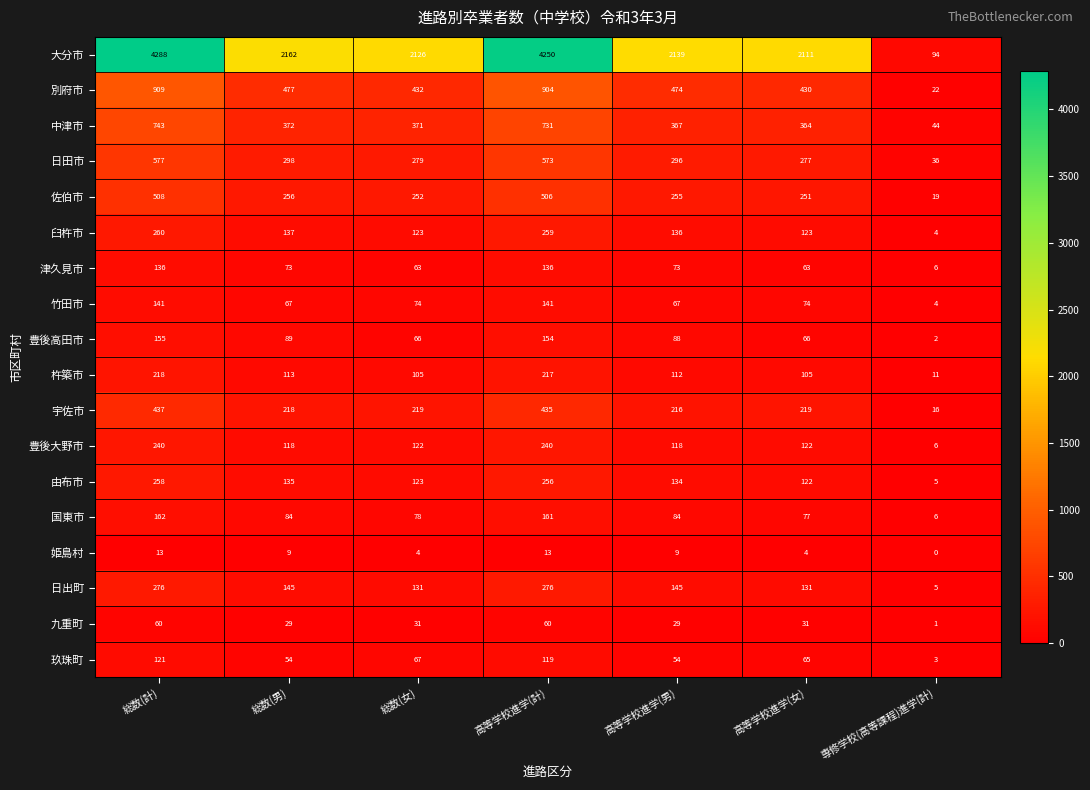

Which series has the widest spread of values?

大分市